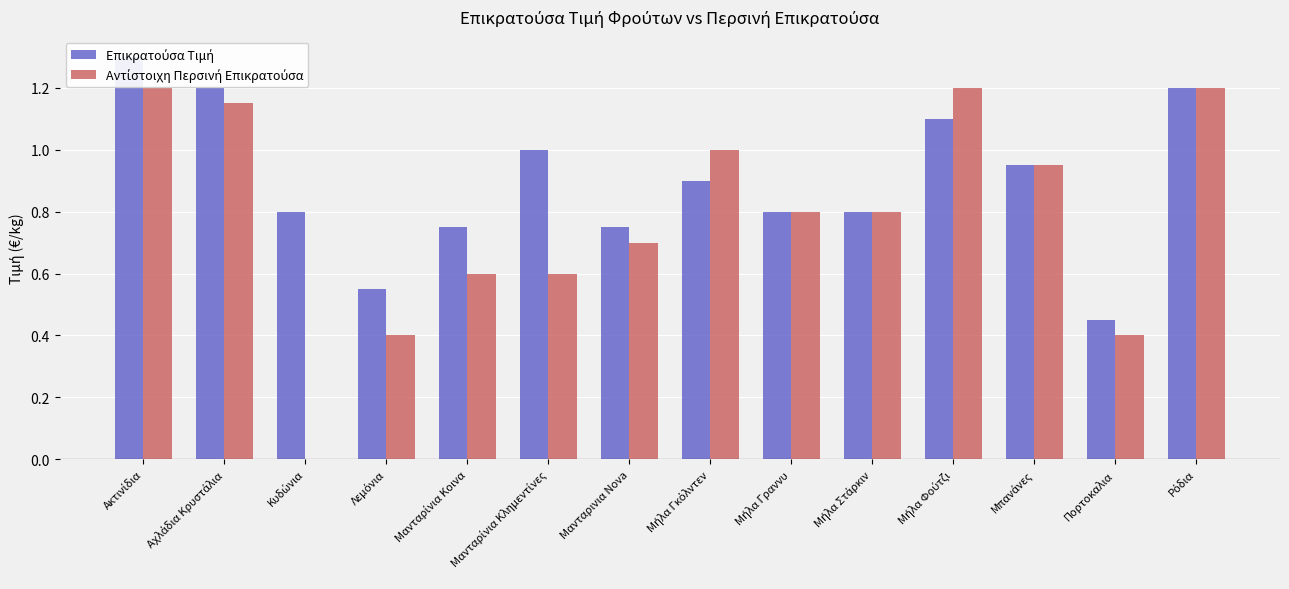

Reading right to left, extract all data points from this chart.

Επικρατούσα Τιμή: Ρόδια=1.2	Πορτοκαλια=0.5	Μπανάνες=0.9	Μήλα Φούτζι=1.1	Μήλα Στάρκιν=0.8	Μήλα Γραννυ=0.8	Μήλα Γκόλντεν=0.9	Μανταρινια Nova=0.8	Μανταρίνια Κλημεντίνες=1.0	Μανταρίνια Κοινα=0.8	Λεμόνια=0.6	Κυδώνια=0.8	Αχλάδια Κρυστάλια=1.2	Ακτινίδια=1.3
Αντίστοιχη Περσινή Επικρατούσα: Ρόδια=1.2	Πορτοκαλια=0.4	Μπανάνες=0.9	Μήλα Φούτζι=1.2	Μήλα Στάρκιν=0.8	Μήλα Γραννυ=0.8	Μήλα Γκόλντεν=1.0	Μανταρινια Nova=0.7	Μανταρίνια Κλημεντίνες=0.6	Μανταρίνια Κοινα=0.6	Λεμόνια=0.4	Κυδώνια=0.0	Αχλάδια Κρυστάλια=1.1	Ακτινίδια=1.2